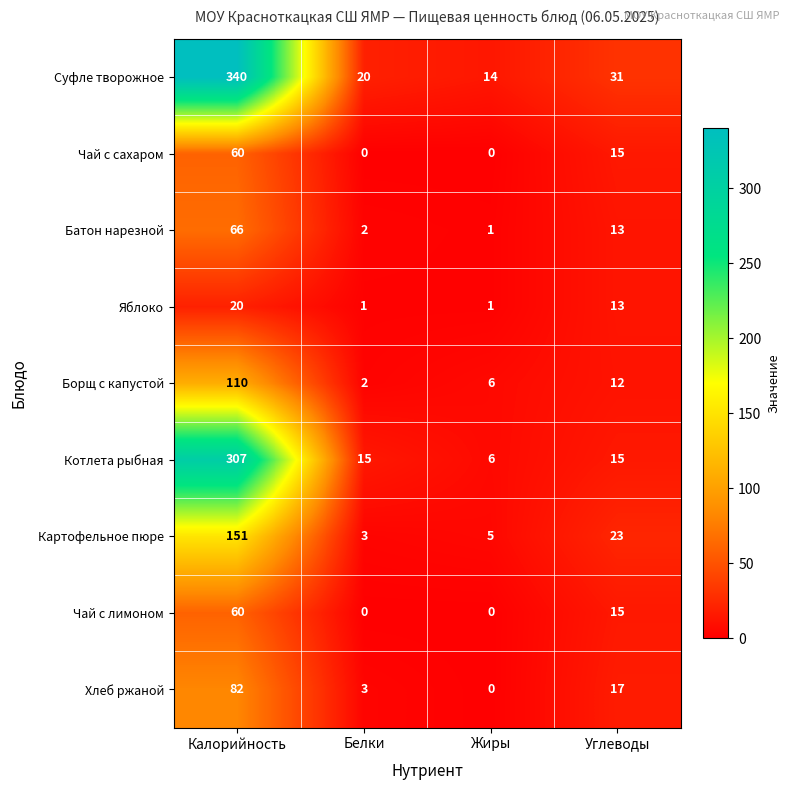

List the labels in order of Картофельное пюре value, smallest first.

Белки, Жиры, Углеводы, Калорийность